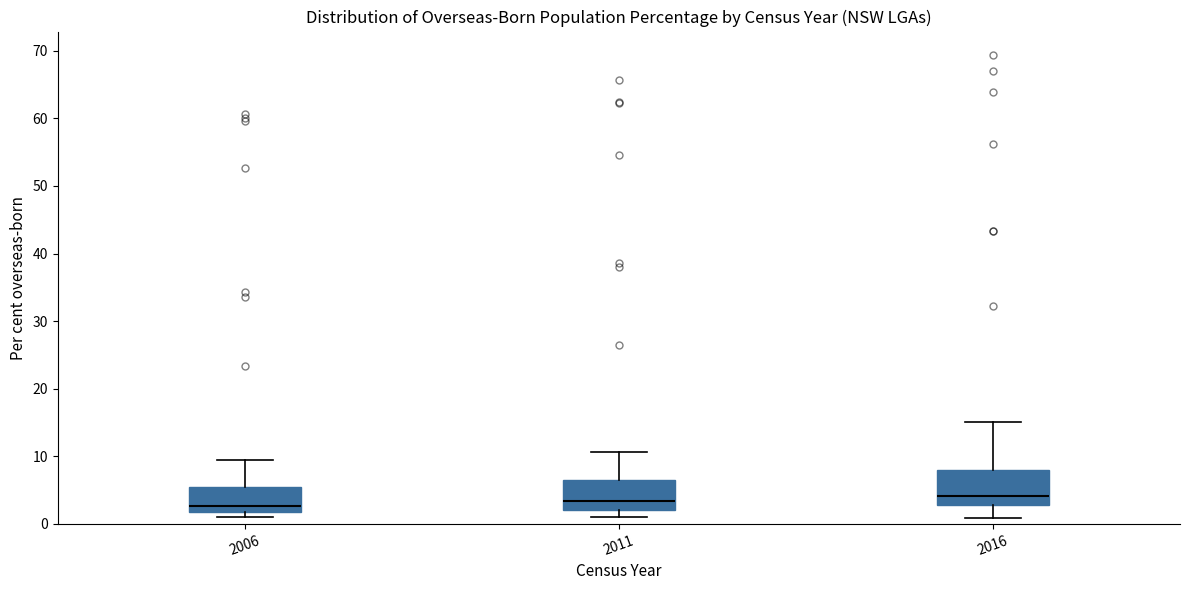

Reading left to right, read every box against the y-axis: the position of its median line, the range the box covers, and the ends of its whiskers. The values are not printed on the chart, so give them approximately, as read against the axis.

2006: median 3, box 2 to 6, whiskers 1 to 10
2011: median 3, box 2 to 7, whiskers 1 to 11
2016: median 4, box 3 to 8, whiskers 1 to 15